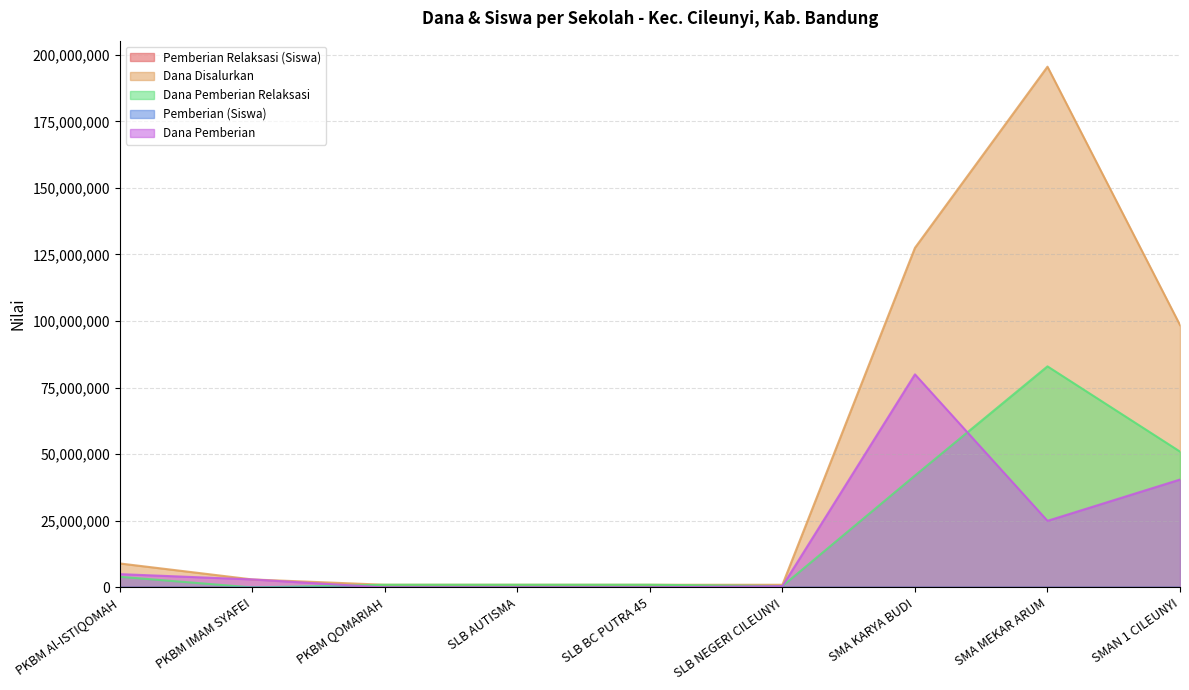

Which category has the highest value in the Dana Pemberian series?

SMA KARYA BUDI